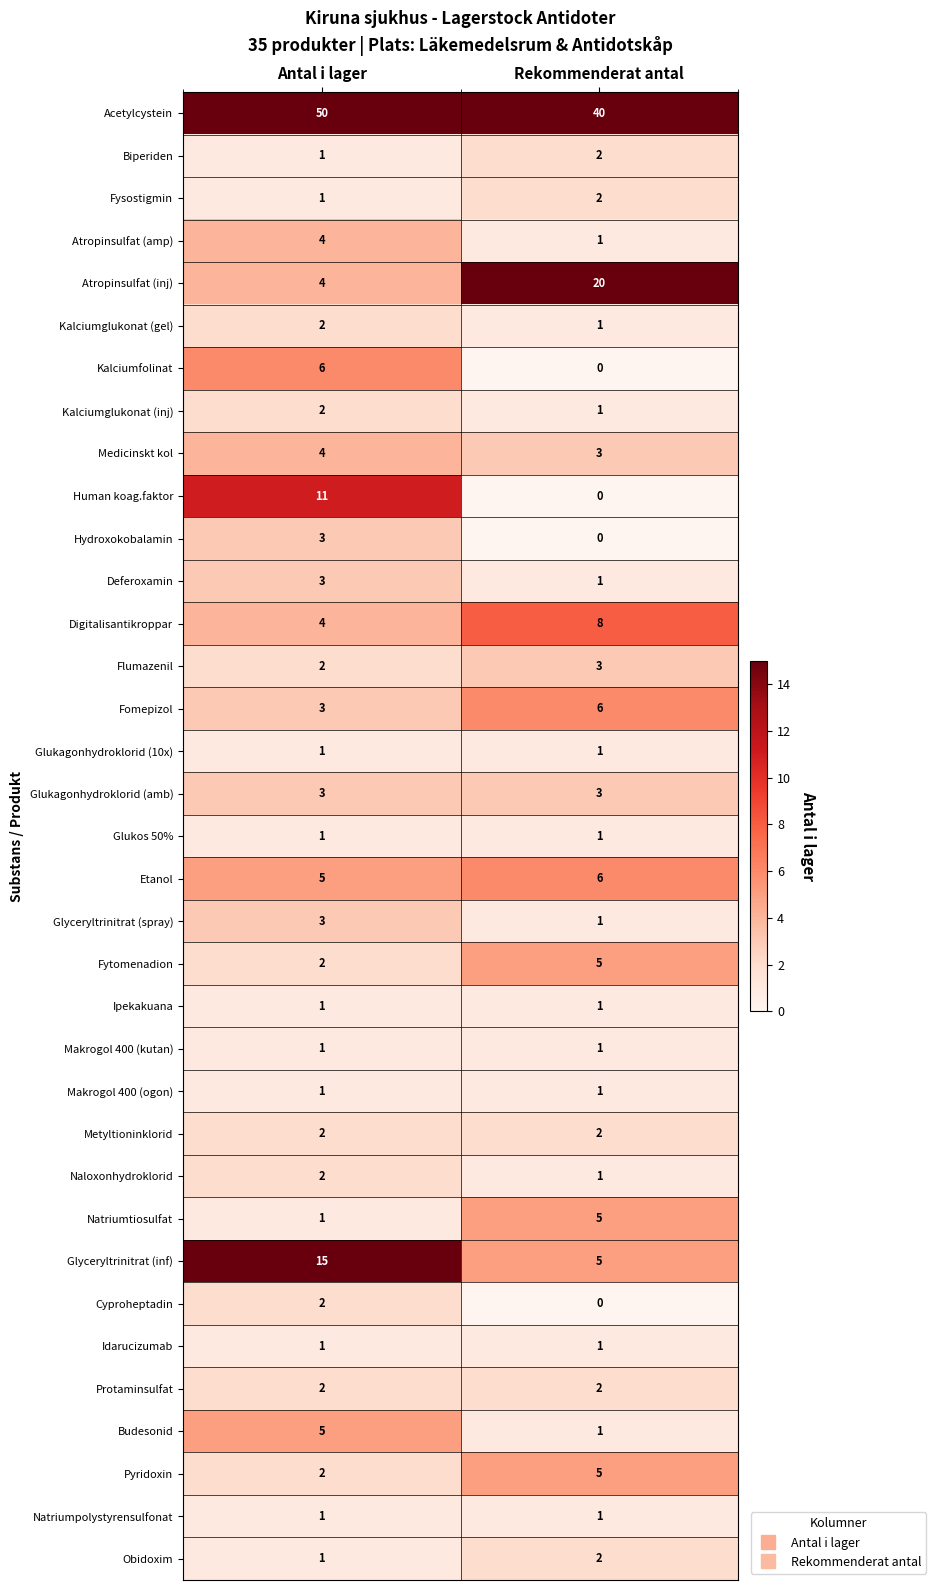

What is the spread (max minus min) of values at Antal i lager?

49